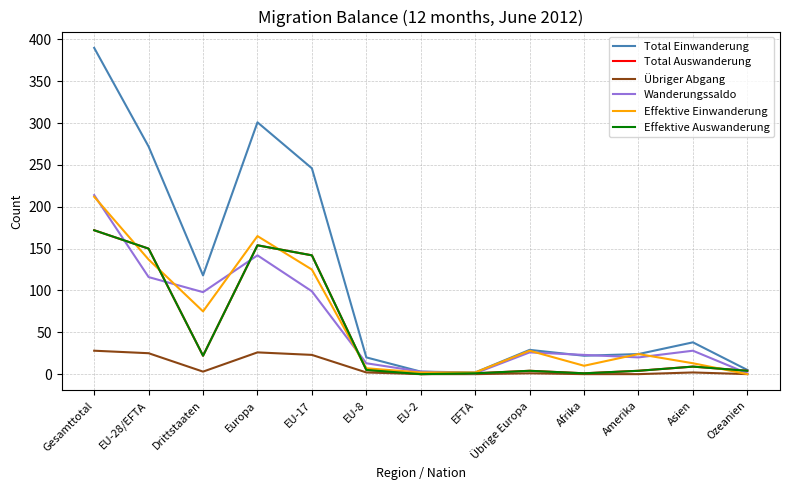

At Gesamttotal, list the series in order from smallest to largest.

Übriger Abgang, Total Auswanderung, Effektive Auswanderung, Effektive Einwanderung, Wanderungssaldo, Total Einwanderung